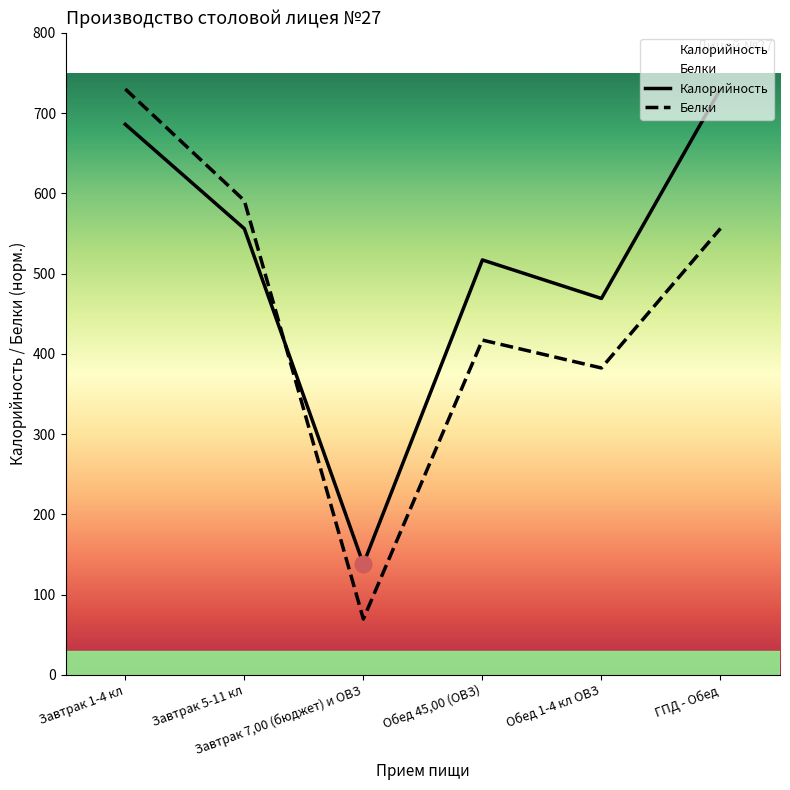

List the series in order of their overall mean, highest first.

Калорийность, Белки